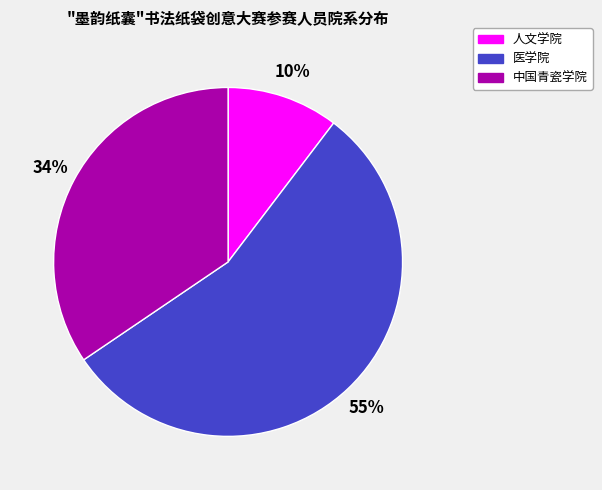

Do 医学院 and 人文学院 together represent more than half of the pie?

Yes